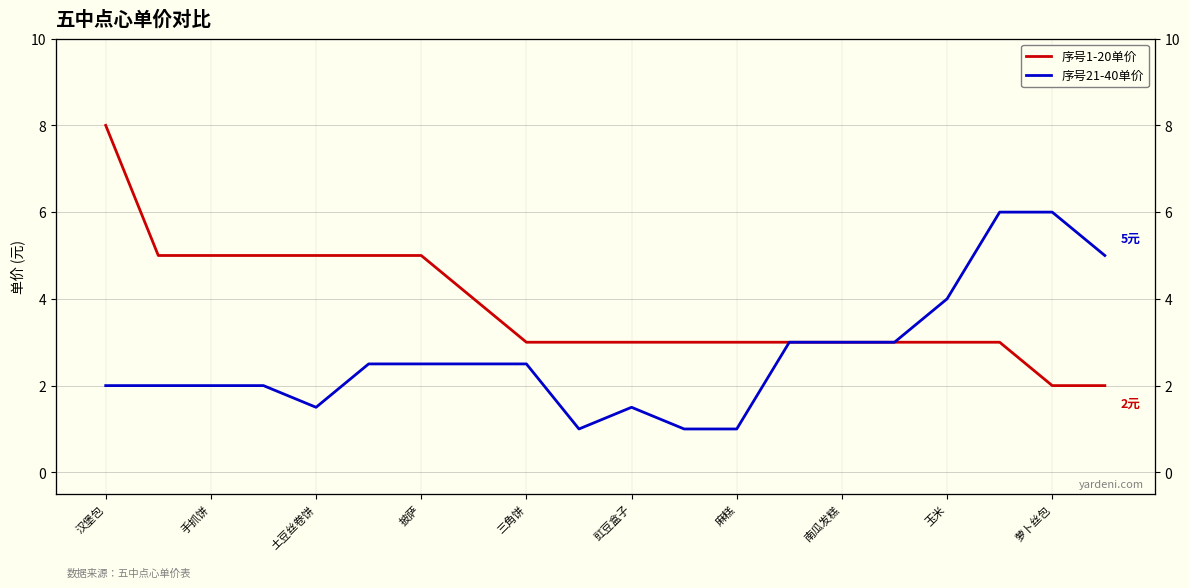

Which series has the widest spread of values?

序号1-20单价